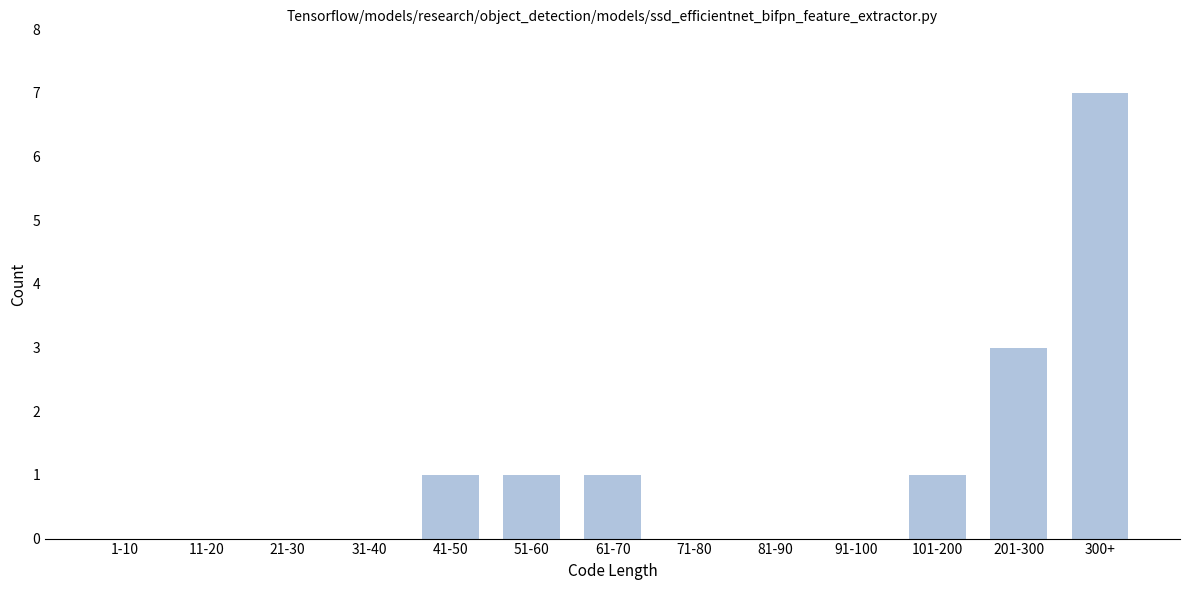

Reading left to right, what are all the values shown in this chart?

1-10=0	11-20=0	21-30=0	31-40=0	41-50=1	51-60=1	61-70=1	71-80=0	81-90=0	91-100=0	101-200=1	201-300=3	300+=7